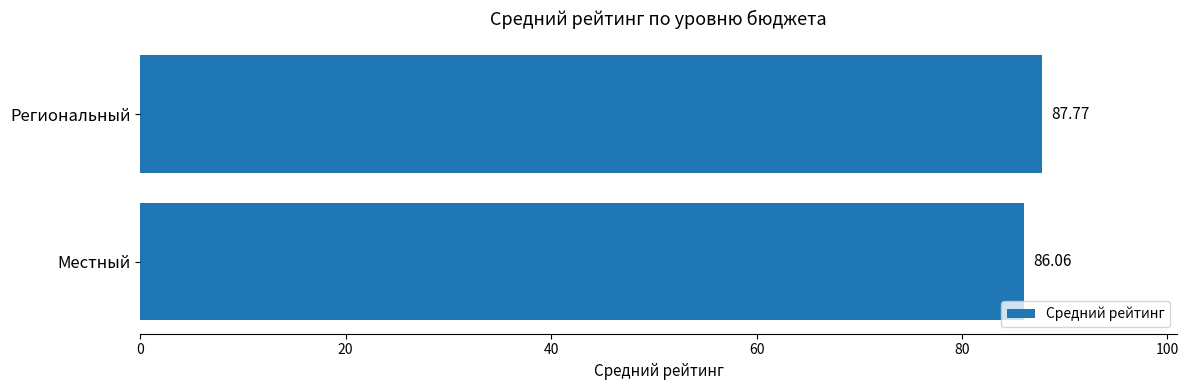

At which label is the value closest to 86?

Местный